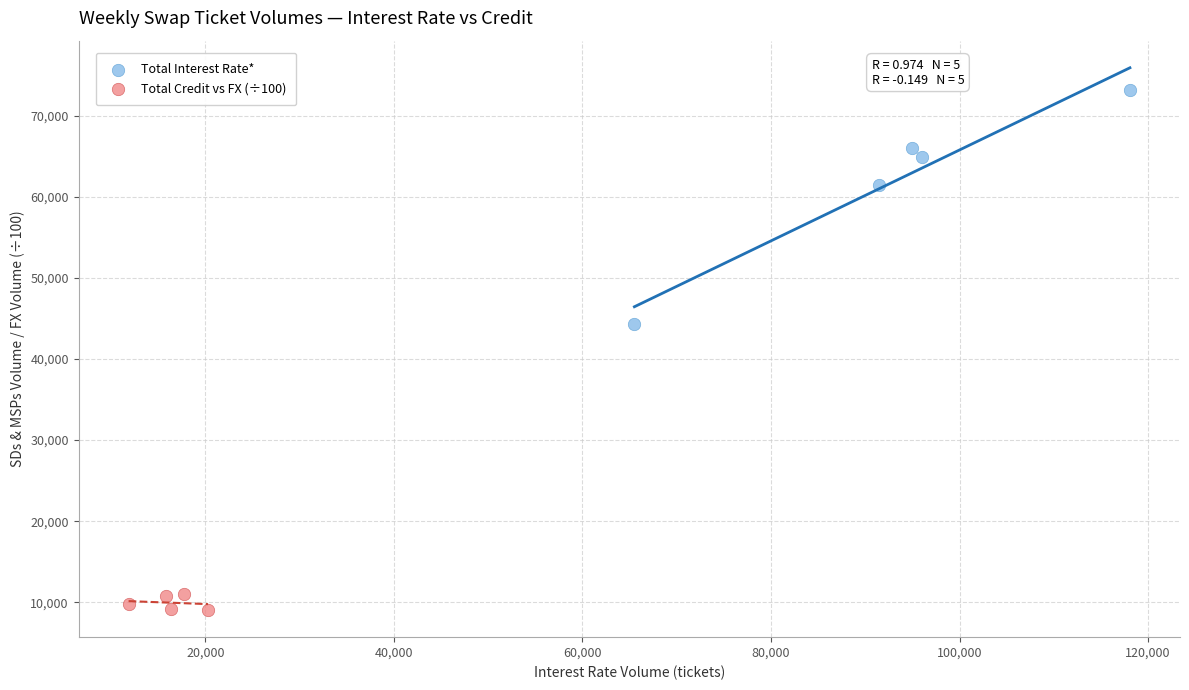

Which series contains the lowest Y value?

Total Credit vs FX (÷100)